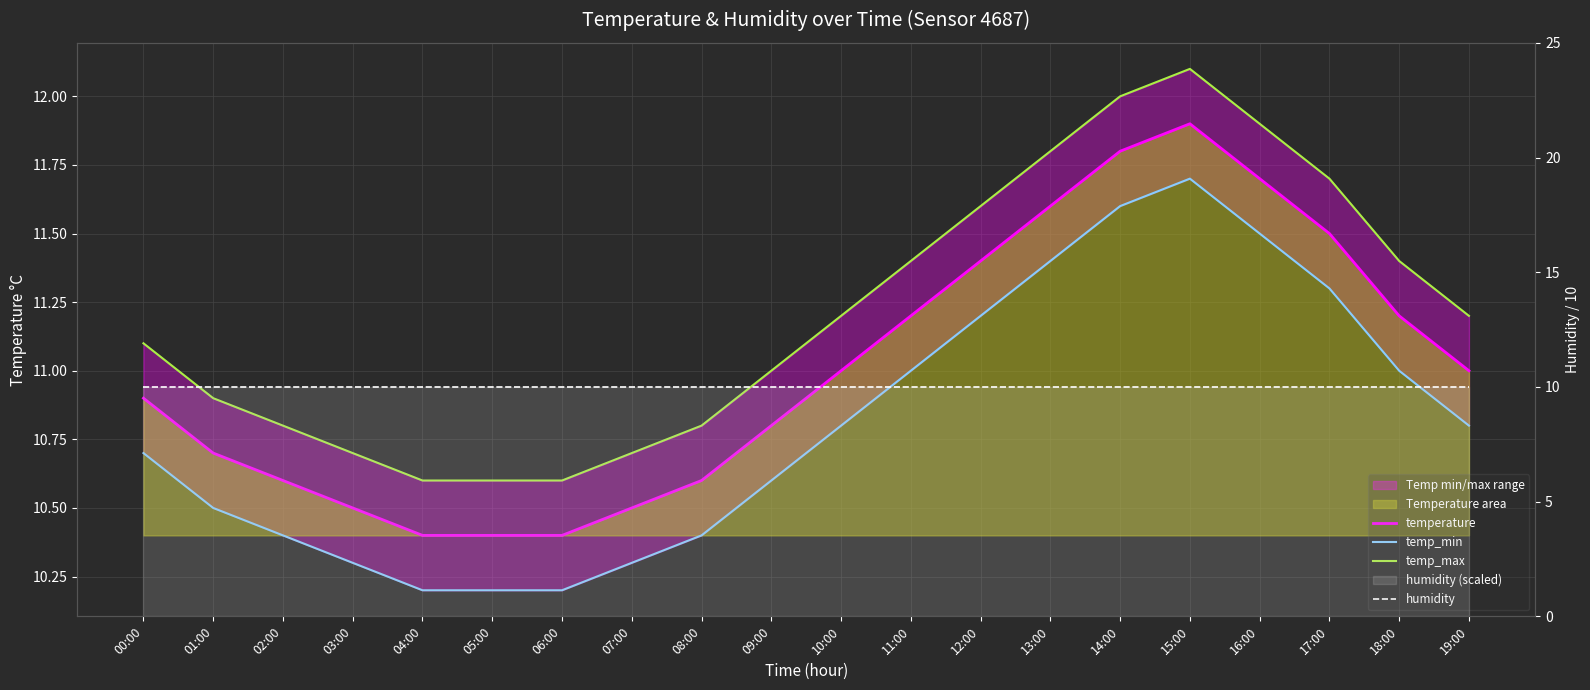

The humidity series shows 5.9 at 15:00. True or false?

False